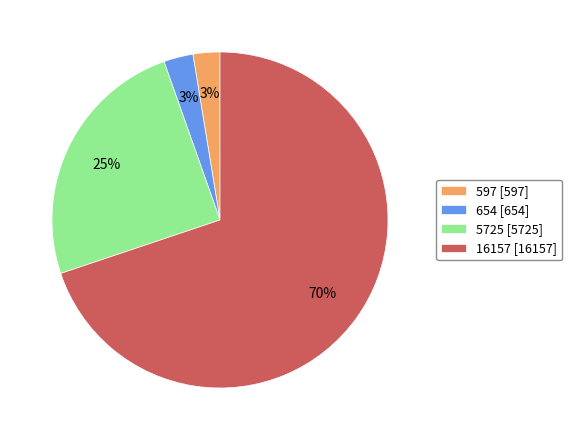

Between 16157 and 597, which is larger?

16157